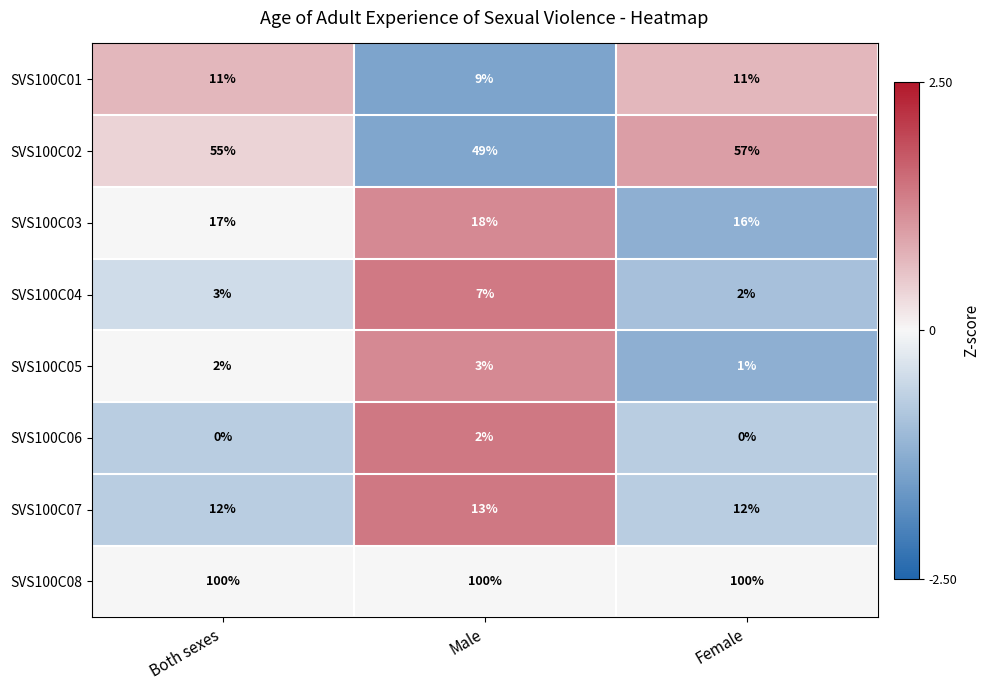

Which series has the largest total across all categories?

SVS100C08